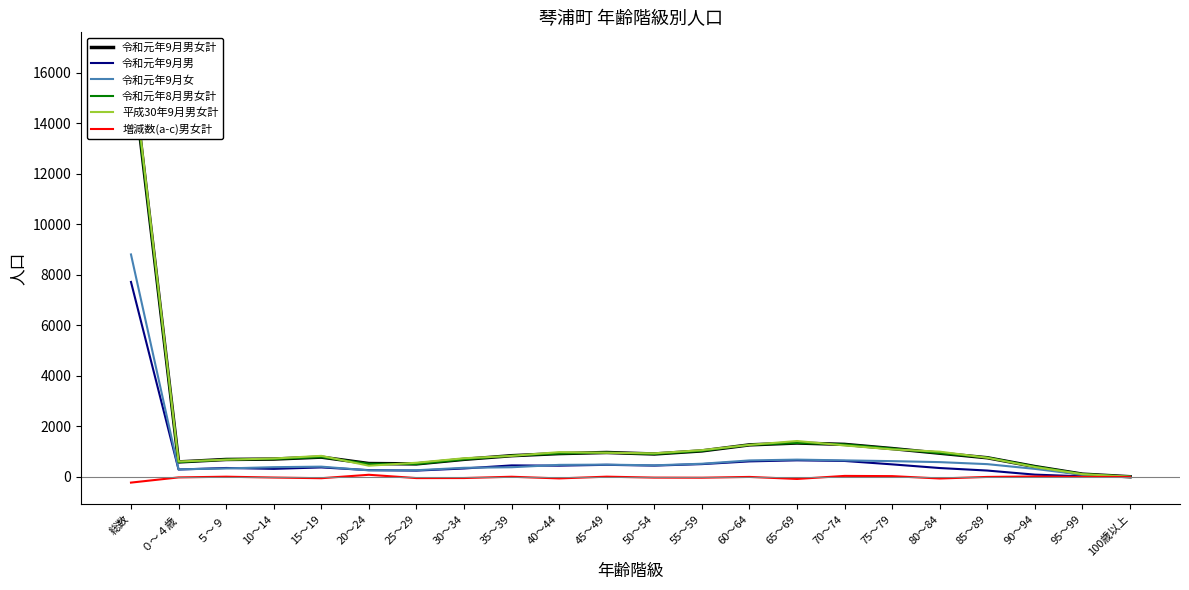

At which label is 増減数(a-c)男女計 closest to -69?

80～84